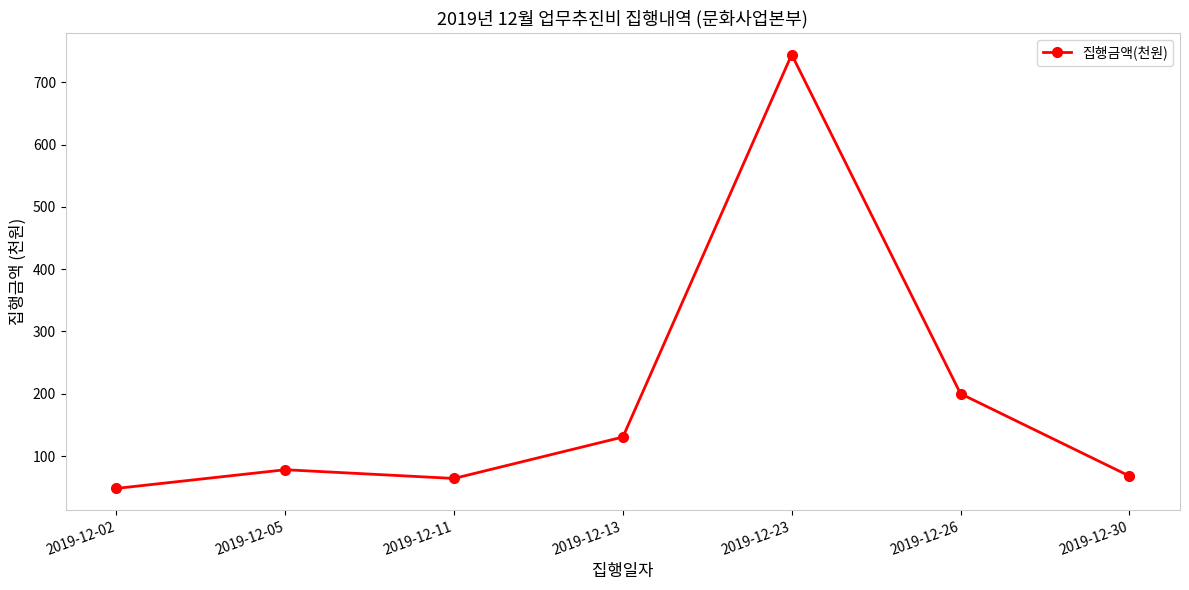

Reading left to right, what are all the values shown in this chart?

48.0	78.0	64.0	130.5	744.4	200.0	67.9